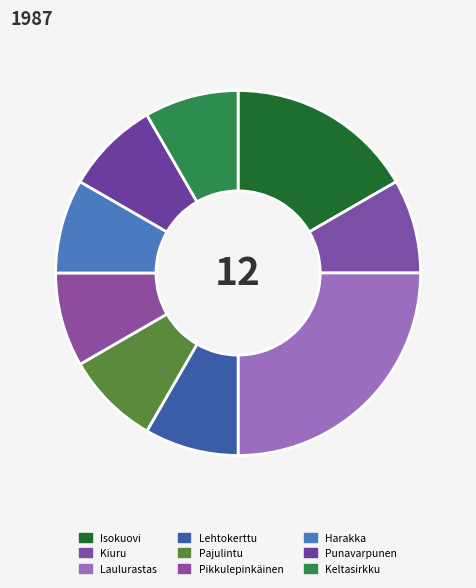

What is the total percentage of Punavarpunen and Pikkulepinkäinen?

16.7%